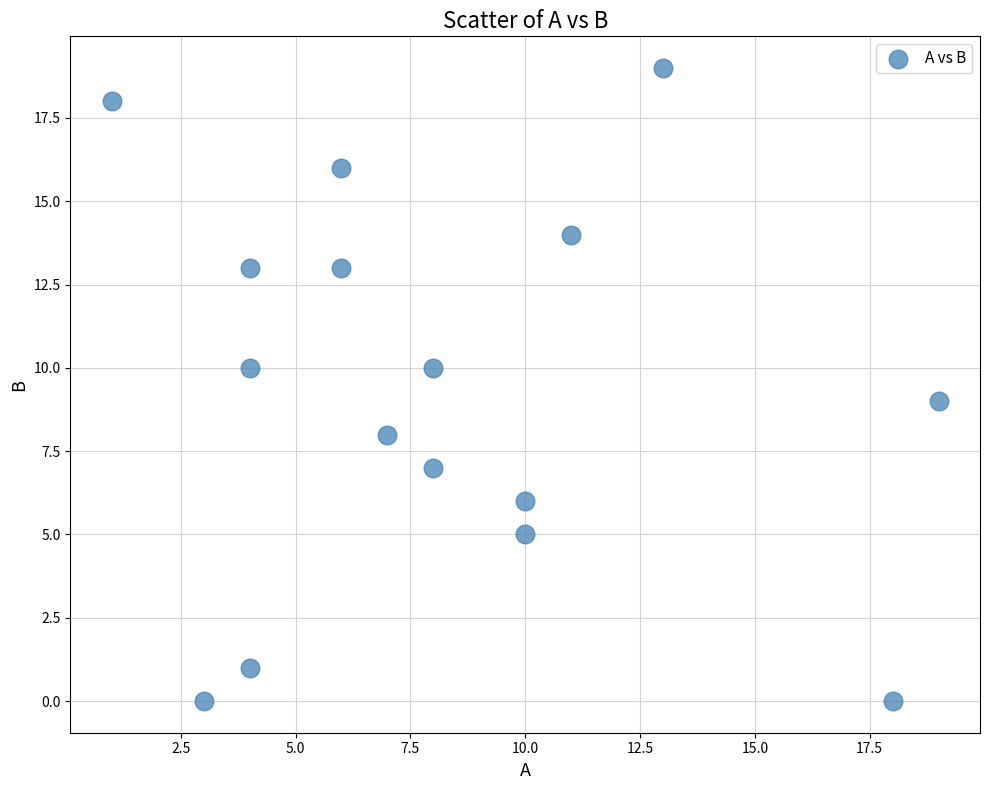

What is the range of X values (max minus min)?

18